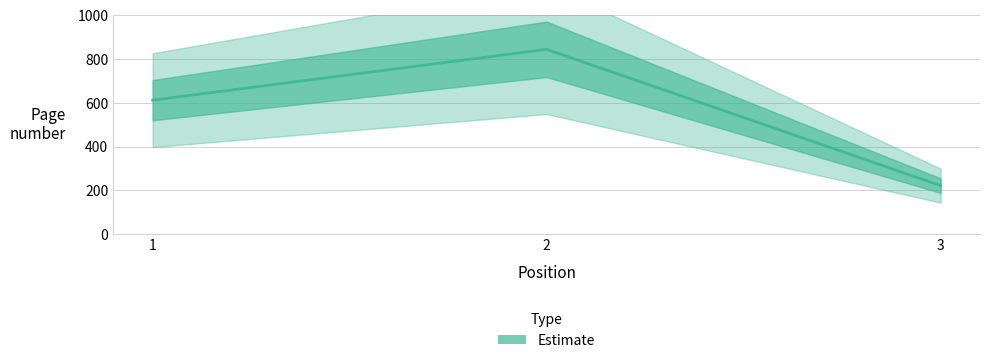

What is the maximum value shown in the chart?

844